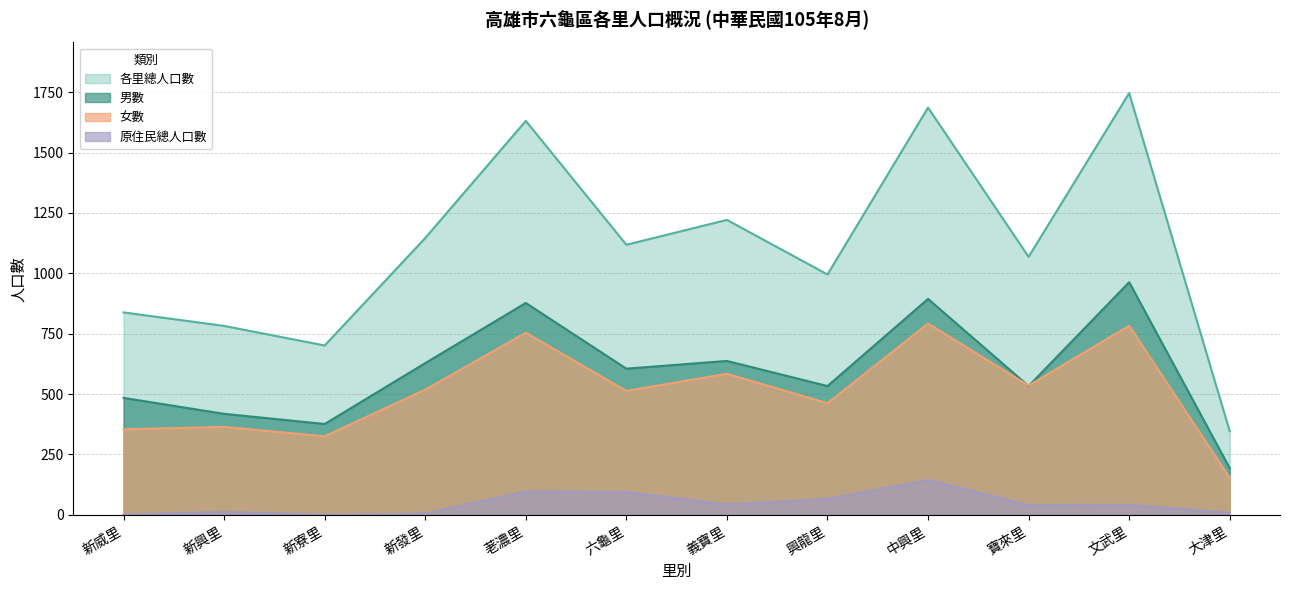

Does the chart have visible grid lines?

Yes